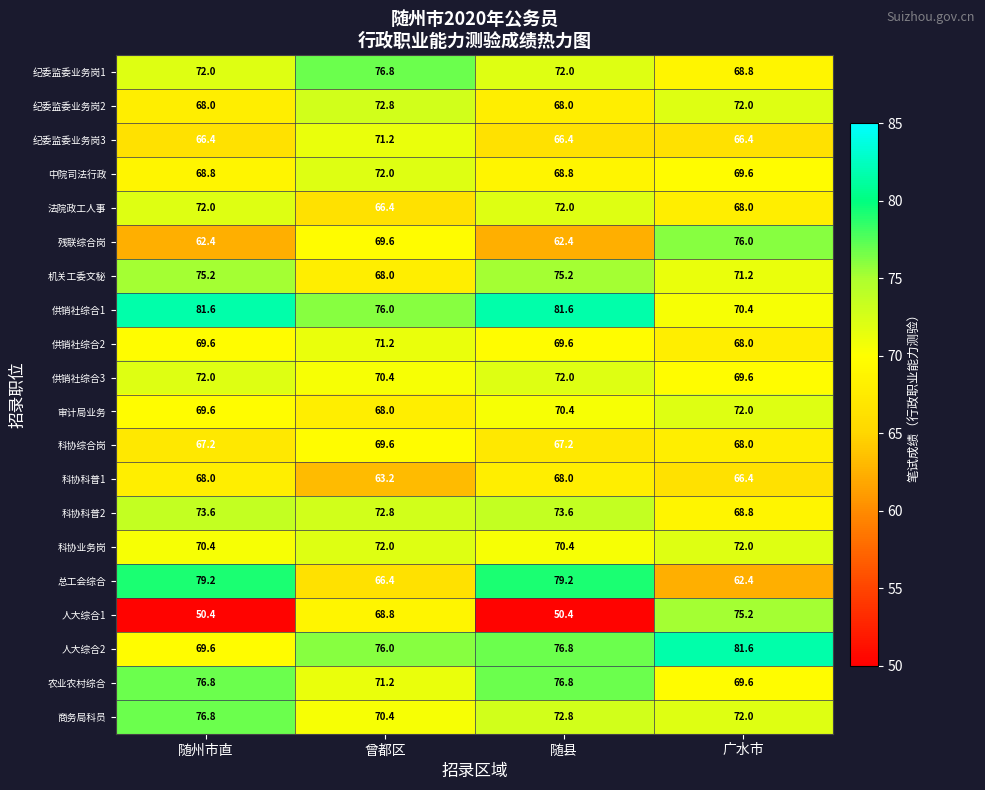

What is the highest value of the 农业农村综合 series?

76.8